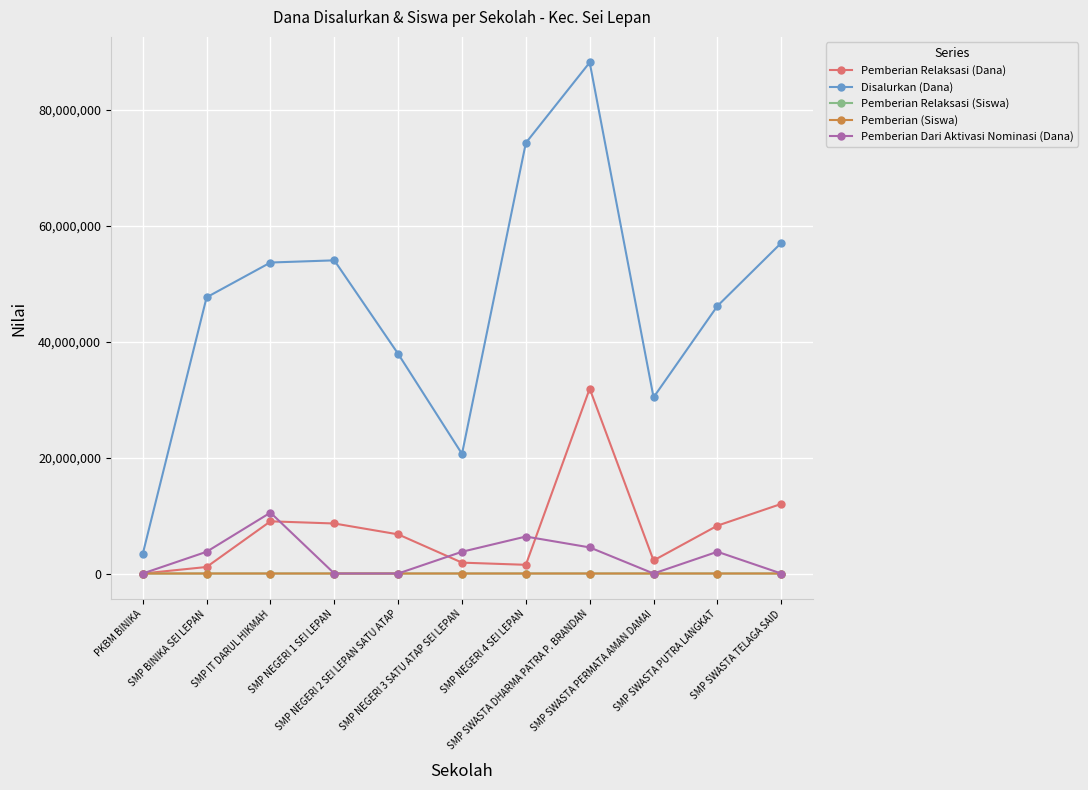

Is this an area chart (filled region under the line)?

No